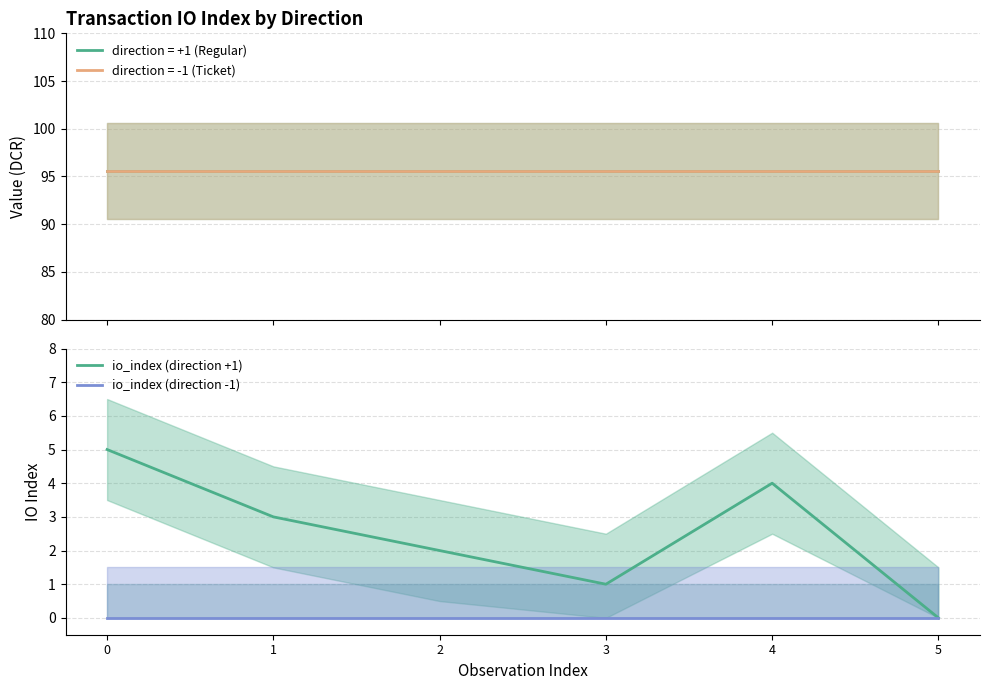

Which series has the widest spread of values?

io_index (direction +1)